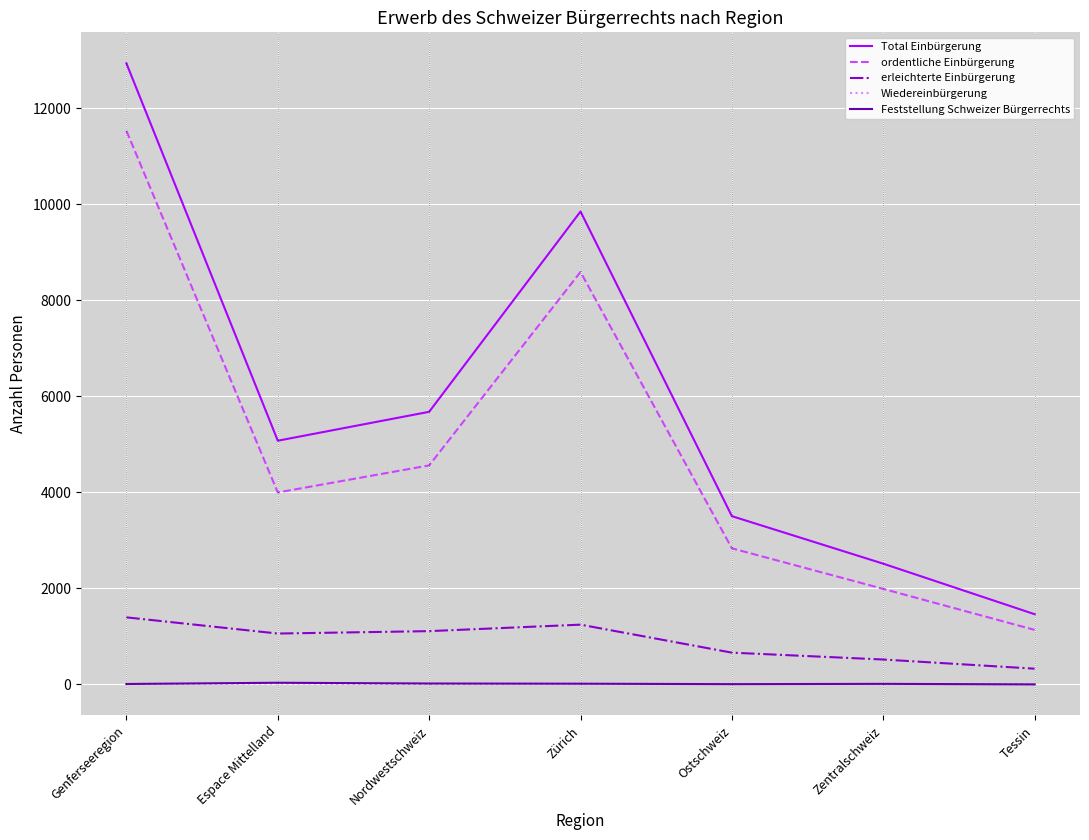

At which label does ordentliche Einbürgerung reach its peak?

Genferseeregion